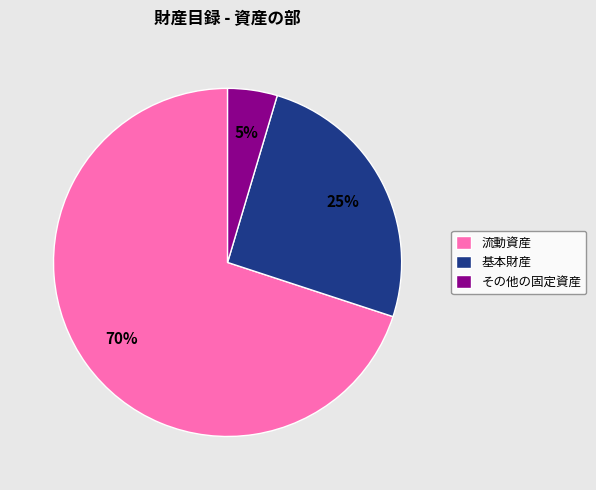

How many segments does this pie chart have?

3